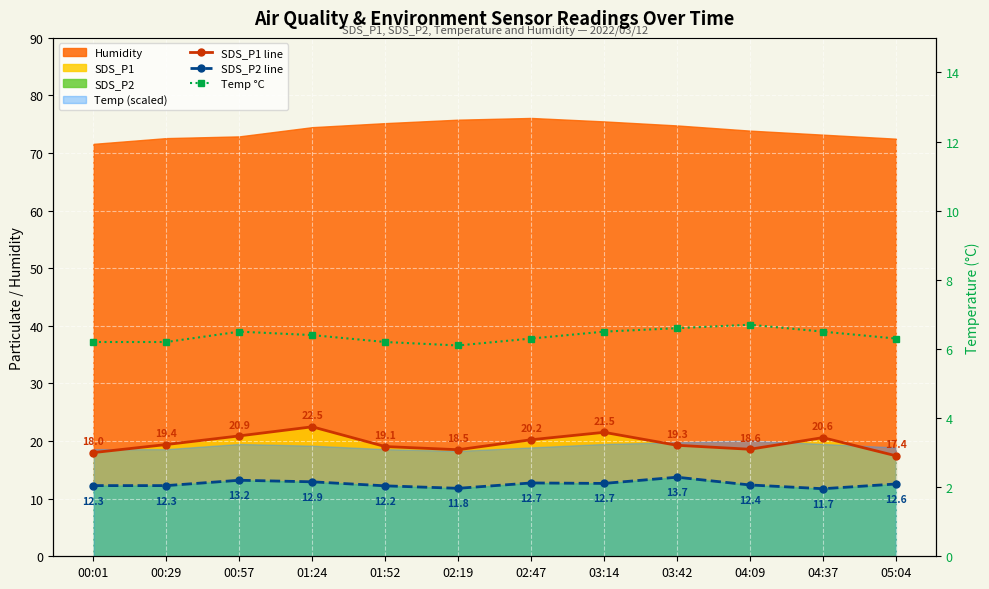

Where does the SDS_P1 line series first go above 19?

00:29